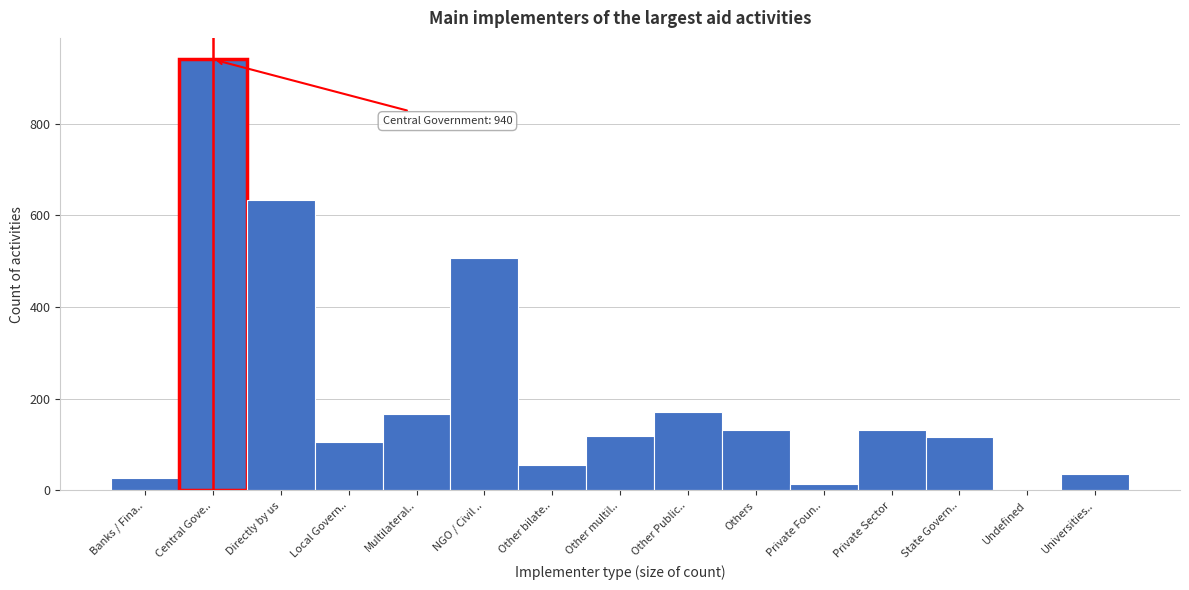

Read the value at Banks / Fina...

28